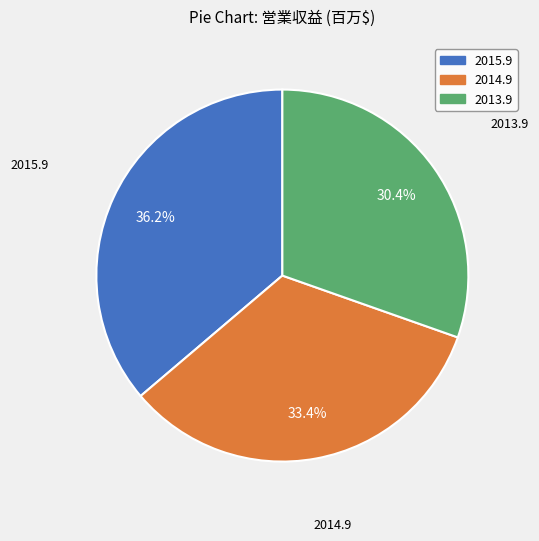

Count the number of slices in the pie.

3